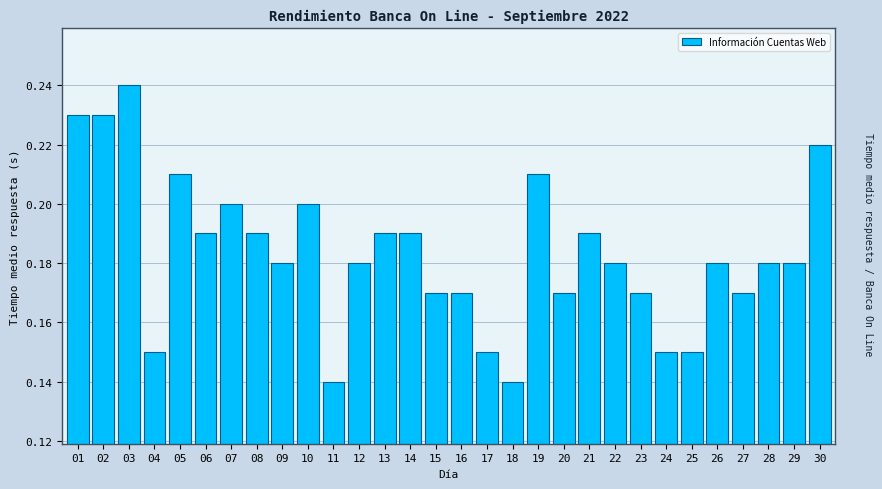

The chart shows a value of 0.2 at 16. True or false?

True